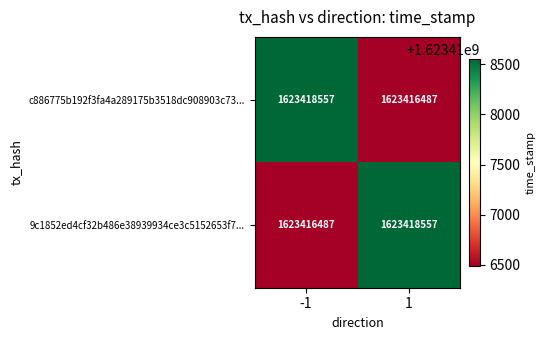

How many data points does each series have?

2